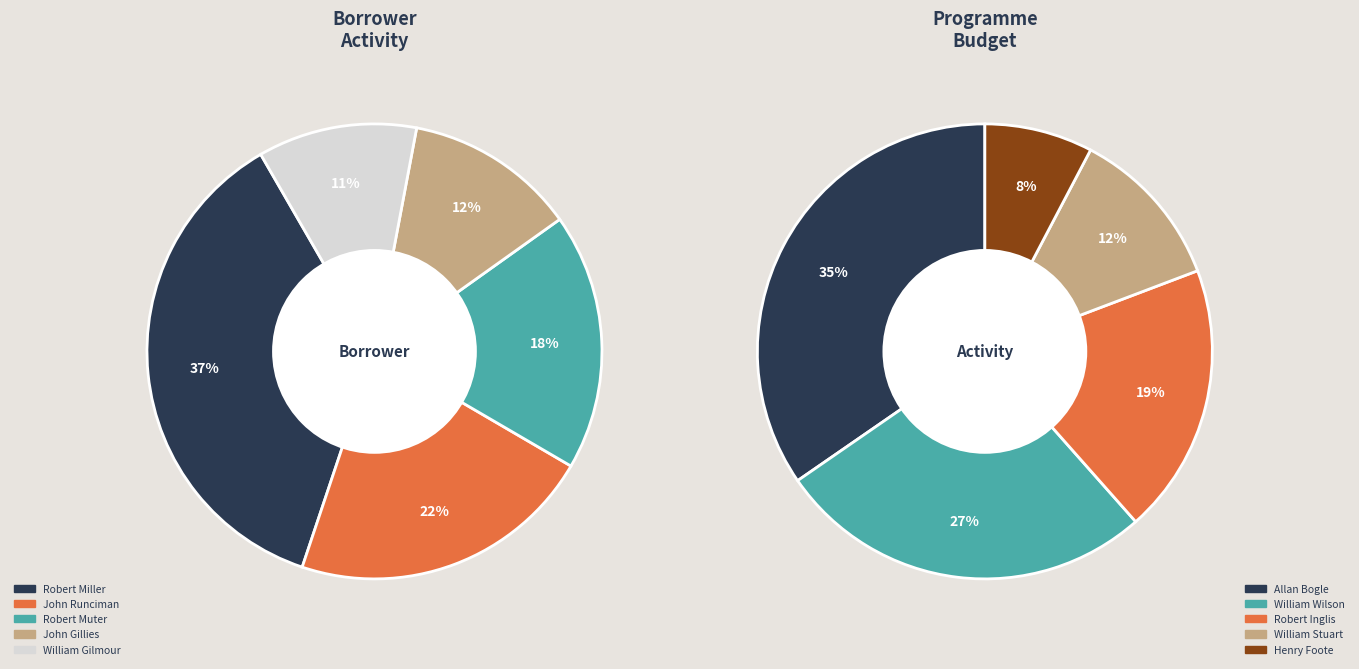

Is it true that Henry Foote is 11% of the pie?

False